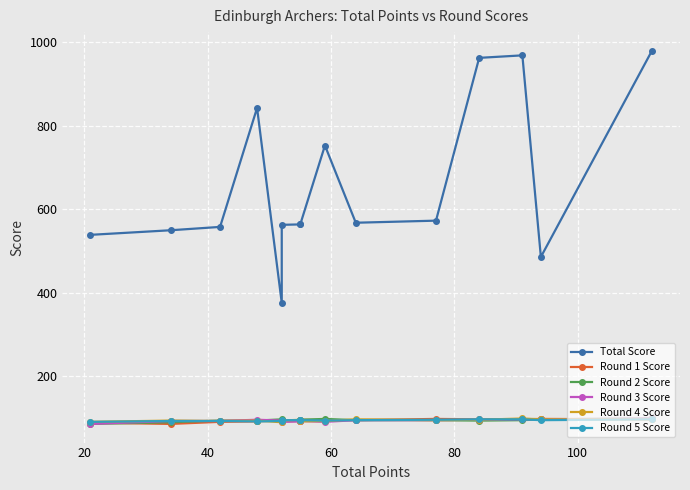

What is the difference between the second highest and minimum values in the Round 5 Score series?

6